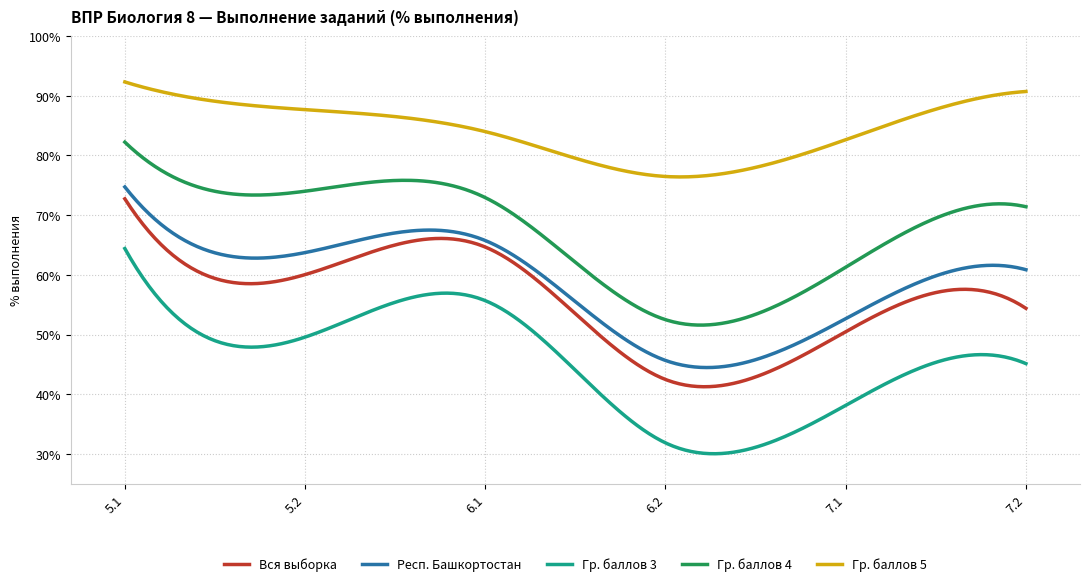

Which series has the largest total across all categories?

Гр. баллов 5